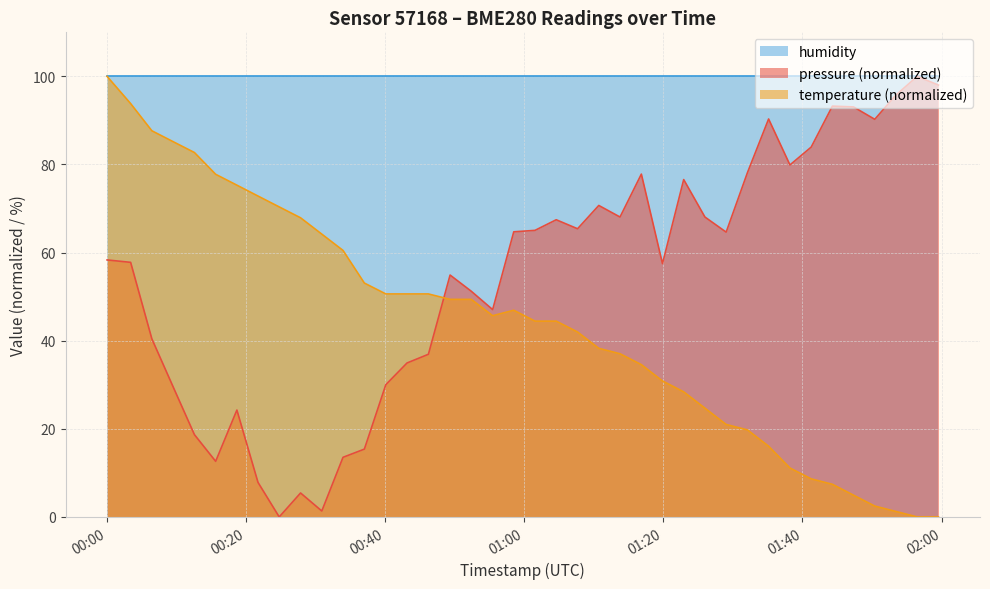

How many interior local valleys does the pressure series have?

10